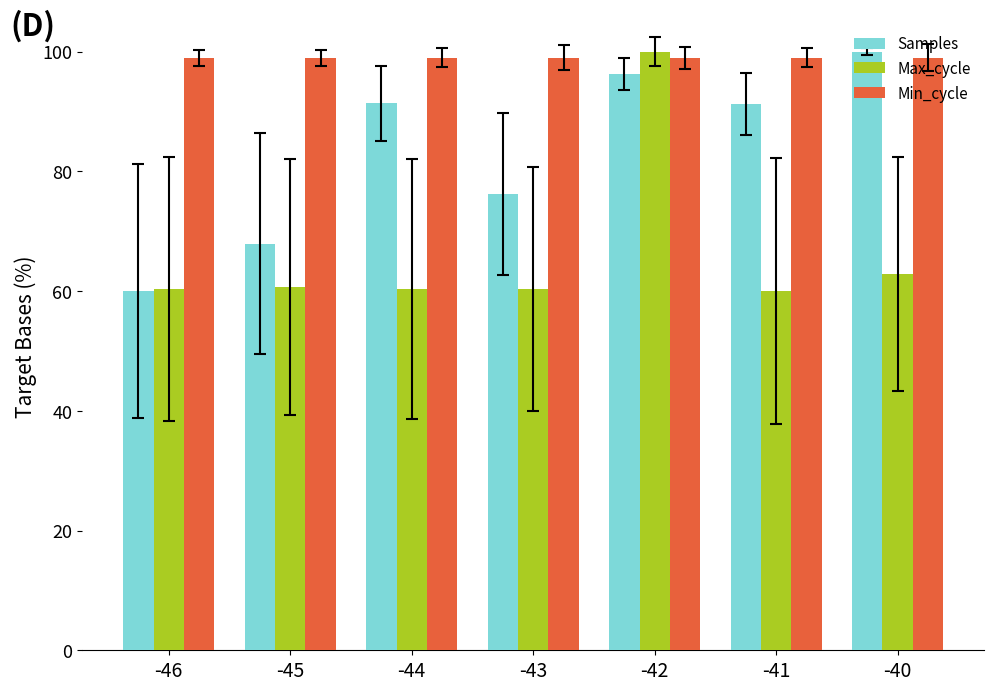

At which category is the sum across all series the highest?

-42